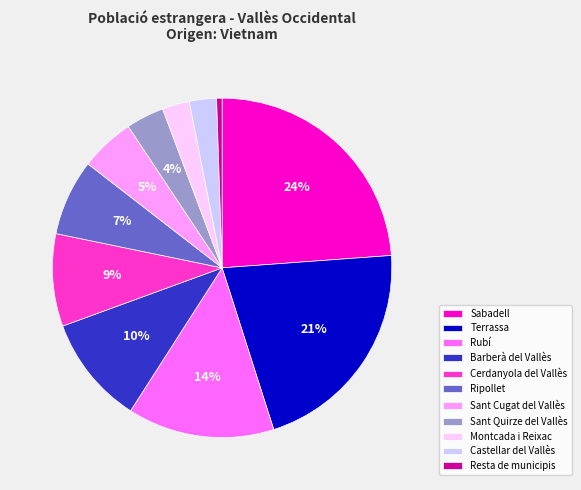

To the nearest percent, what is the average slice percentage?

9%